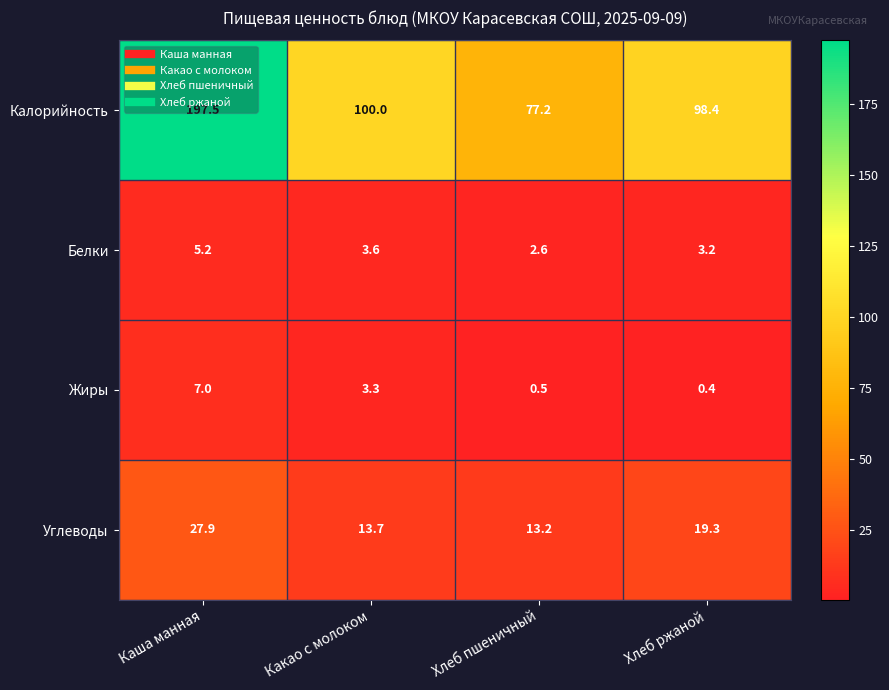

The Калорийность series shows 100.0 at Какао с молоком. True or false?

True